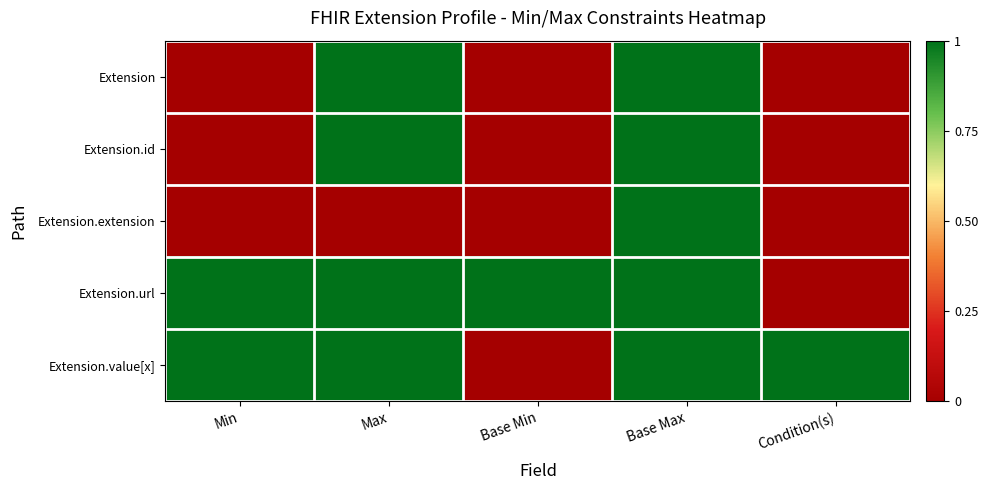

Reading right to left, extract all data points from this chart.

Extension: Condition(s)=0	Base Max=1	Base Min=0	Max=1	Min=0
Extension.id: Condition(s)=0	Base Max=1	Base Min=0	Max=1	Min=0
Extension.extension: Condition(s)=0	Base Max=1	Base Min=0	Max=0	Min=0
Extension.url: Condition(s)=0	Base Max=1	Base Min=1	Max=1	Min=1
Extension.value[x]: Condition(s)=1	Base Max=1	Base Min=0	Max=1	Min=1